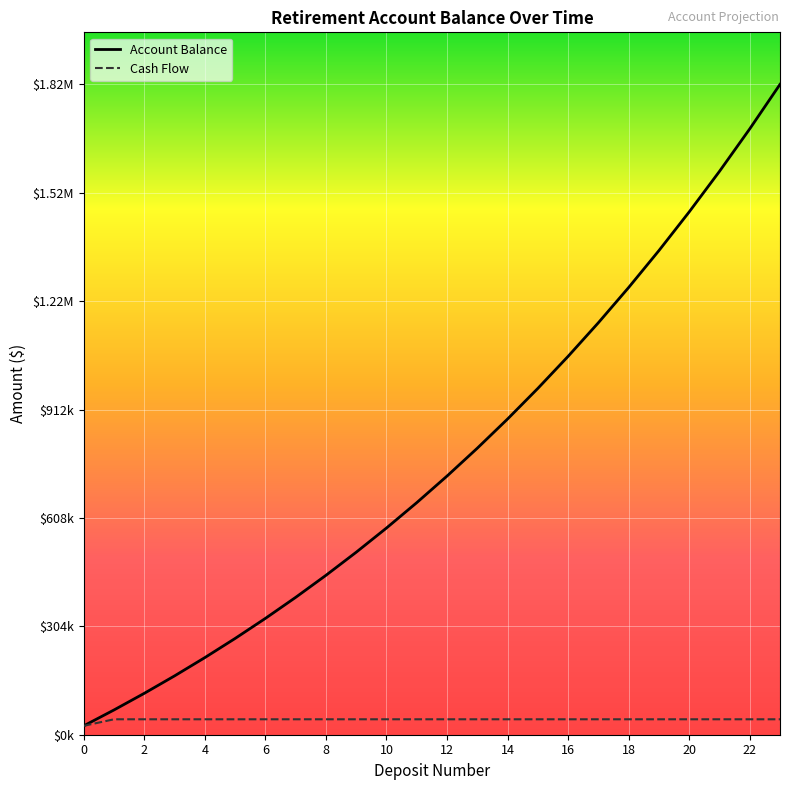

What is the difference between the second highest and minimum values in the Cash Flow series?

18341.7